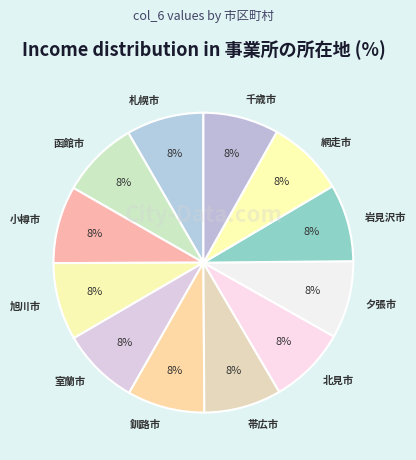

What percentage is the 釧路市 slice, to the nearest percent?

8%